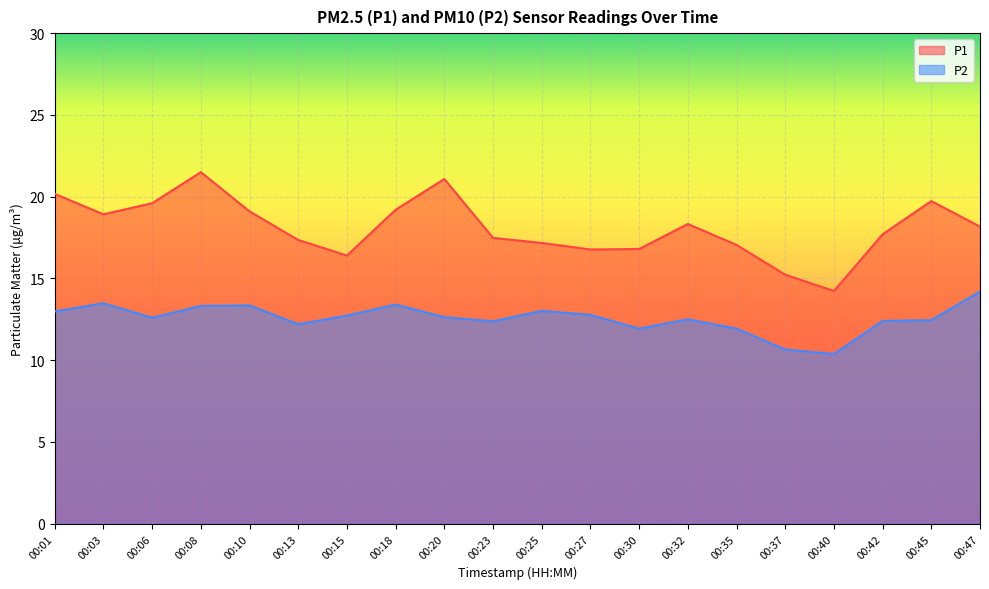

What is the average value of the P1 series?

18.1